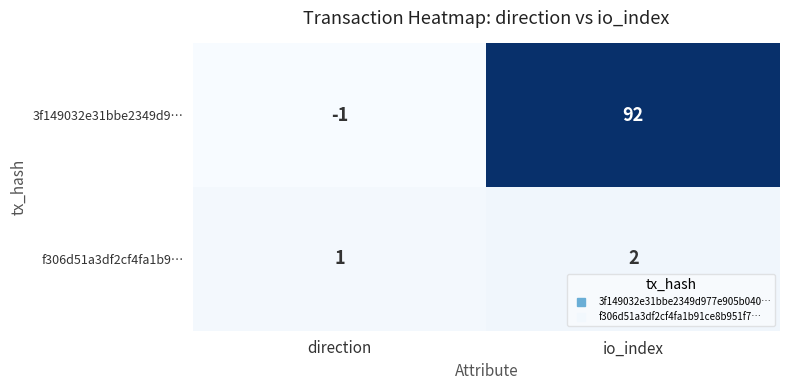

True or false: 3f149032e31bbe2349d9… has a value of 135 at io_index.

False